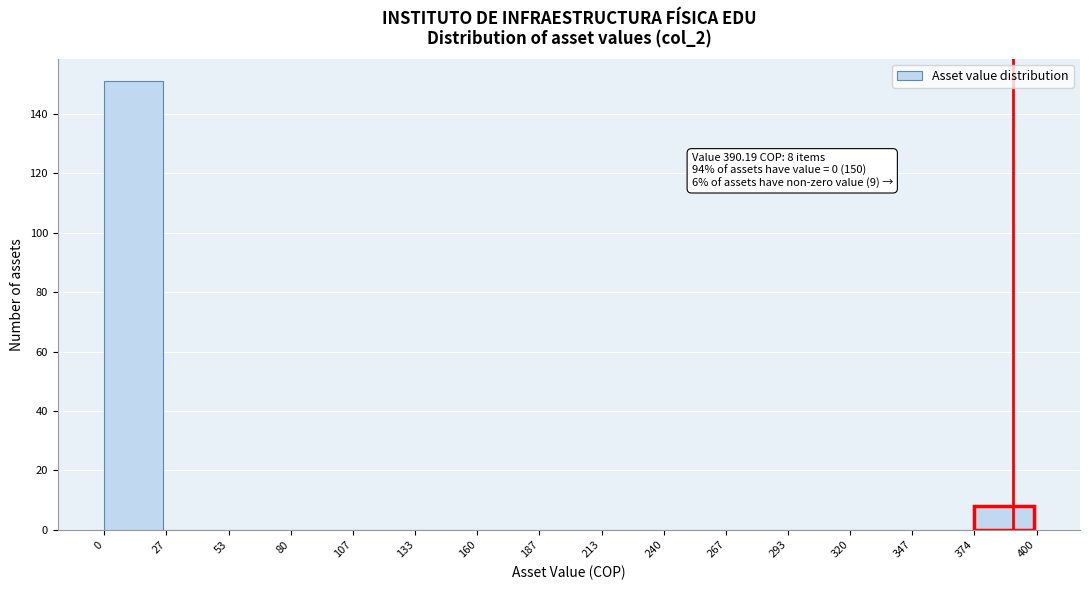

Over which range of the x-axis is the bar tallest?

0 to 27